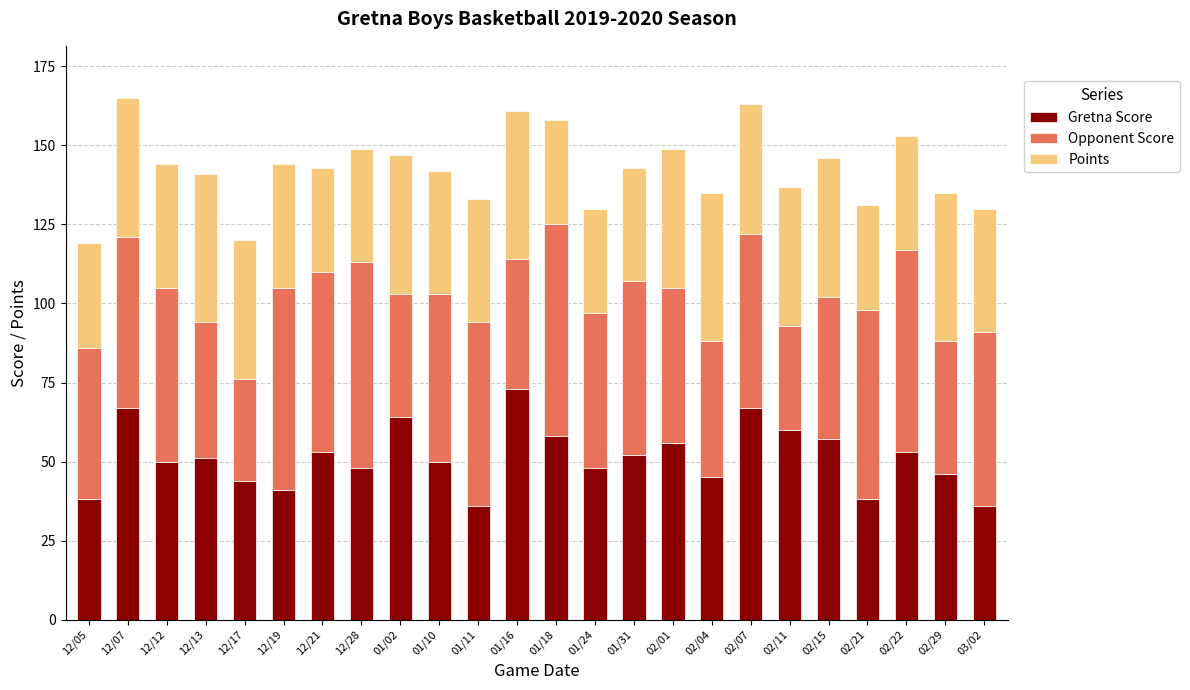

What is the total value across all series at 02/11?

137